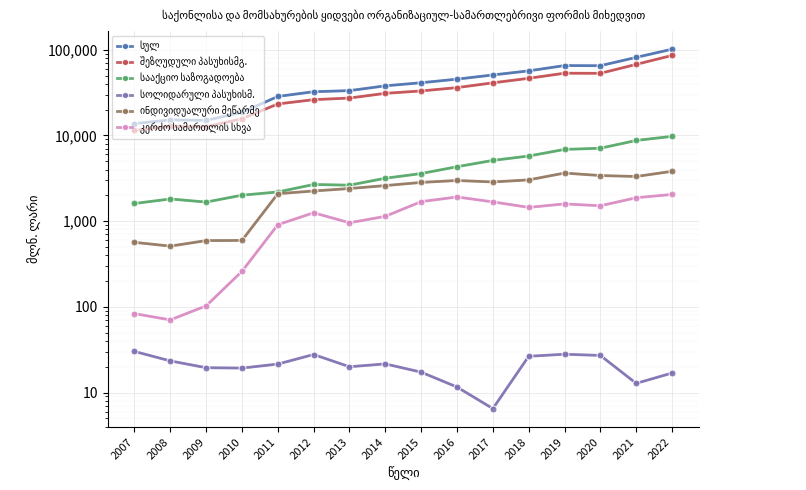

At which category does the chart reach its peak across all series?

2022